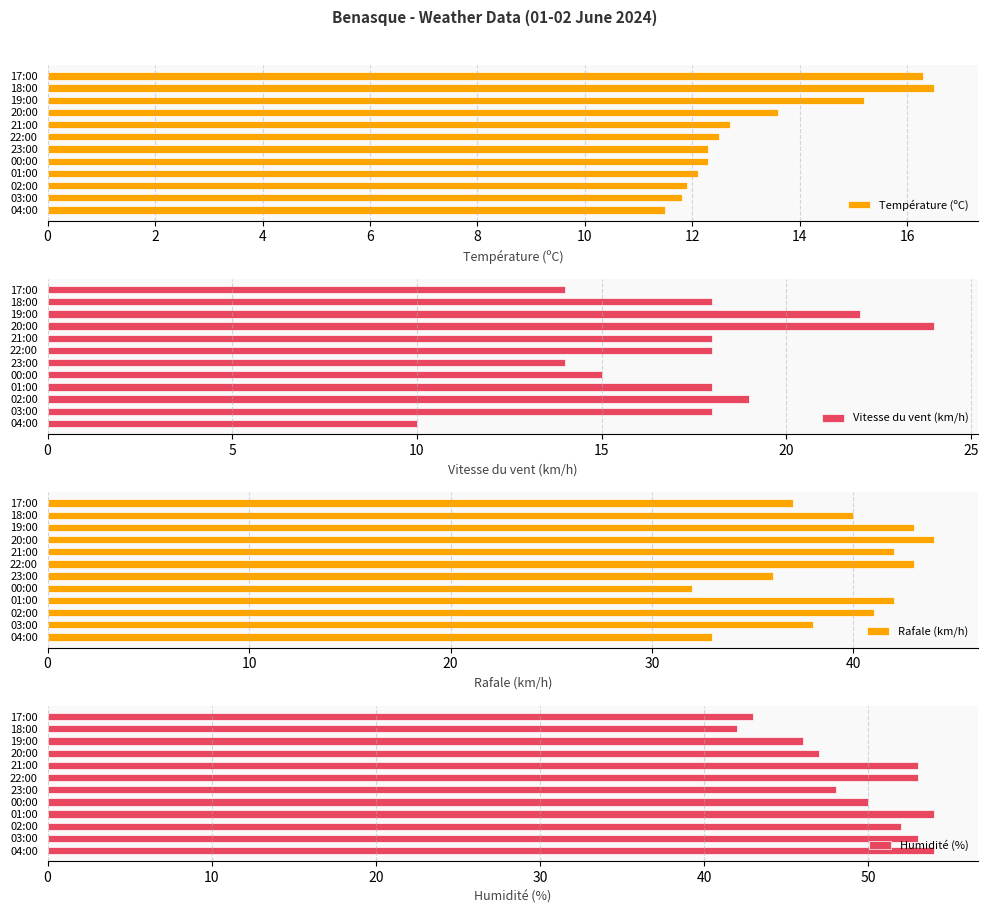

Where is Température (ºC) nearest to the value 14?

20:00